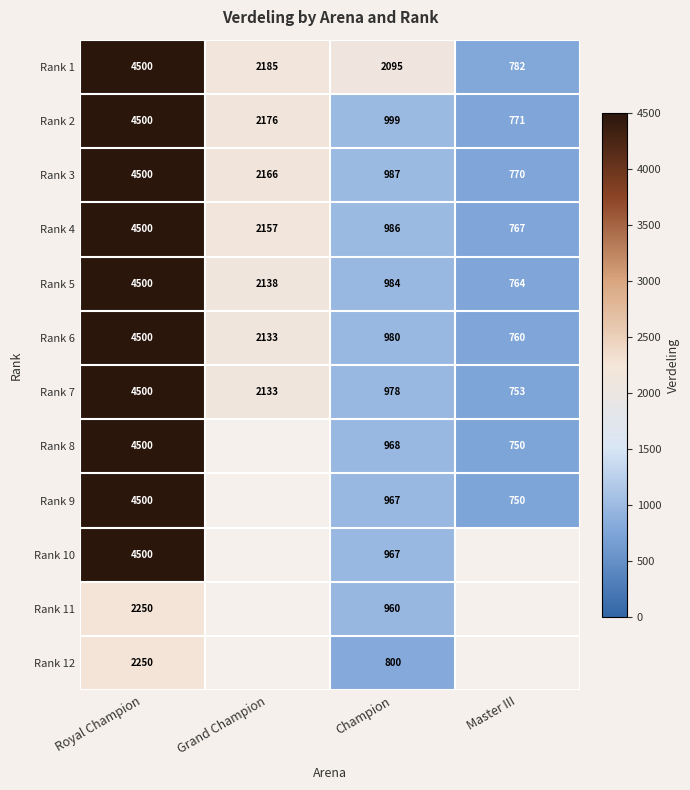

What is the spread (max minus min) of values at Champion?

1295